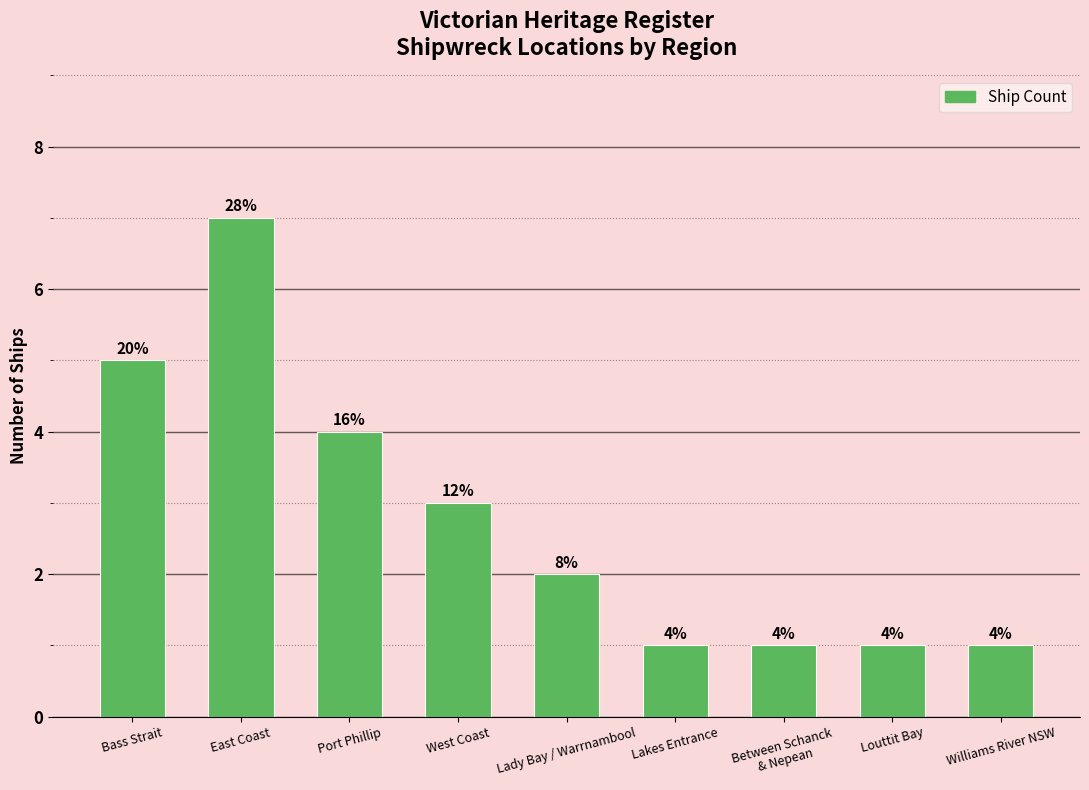

Does the chart contain stacked bars?

No